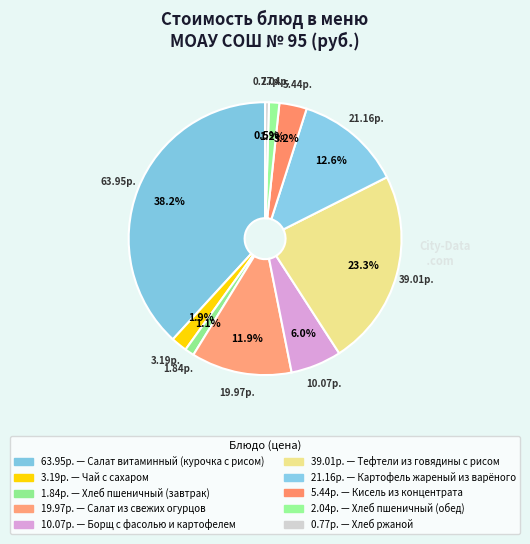

How many segments does this pie chart have?

10